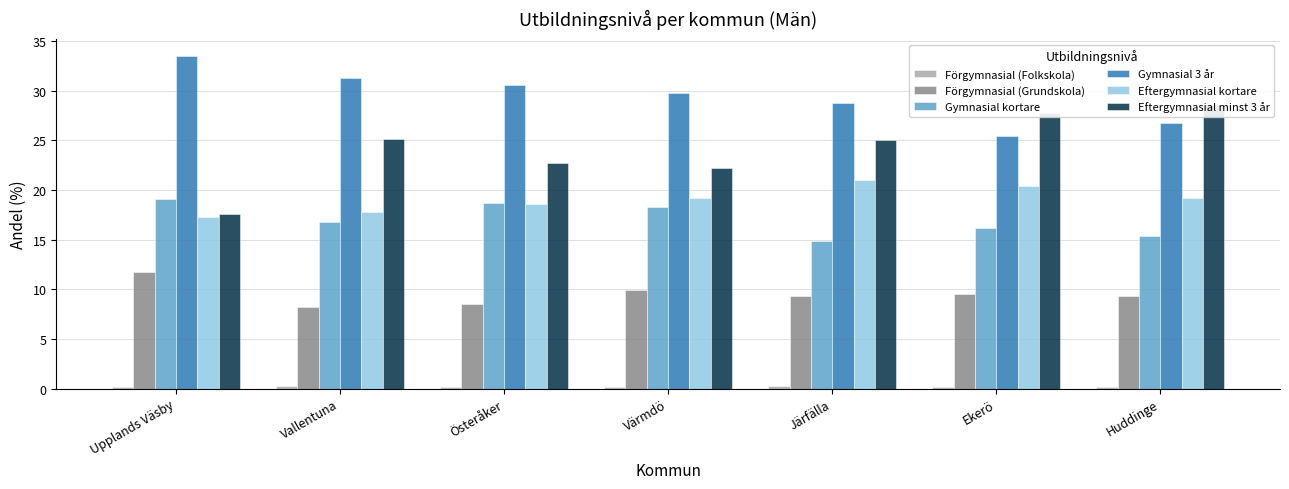

What is the total value across all series at Österåker?

99.3